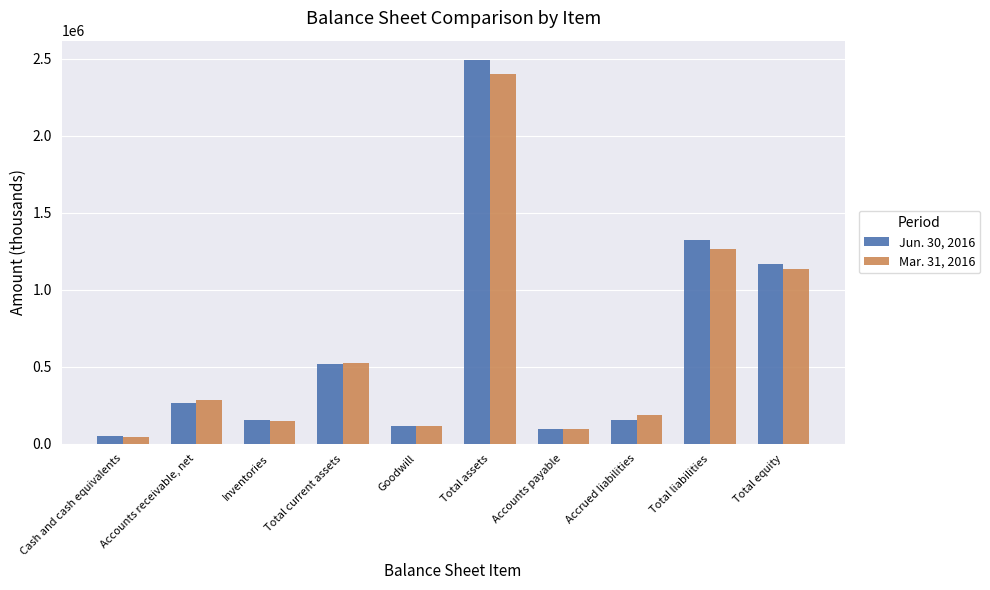

True or false: Jun. 30, 2016 has a value of 518886 at Total current assets.

True